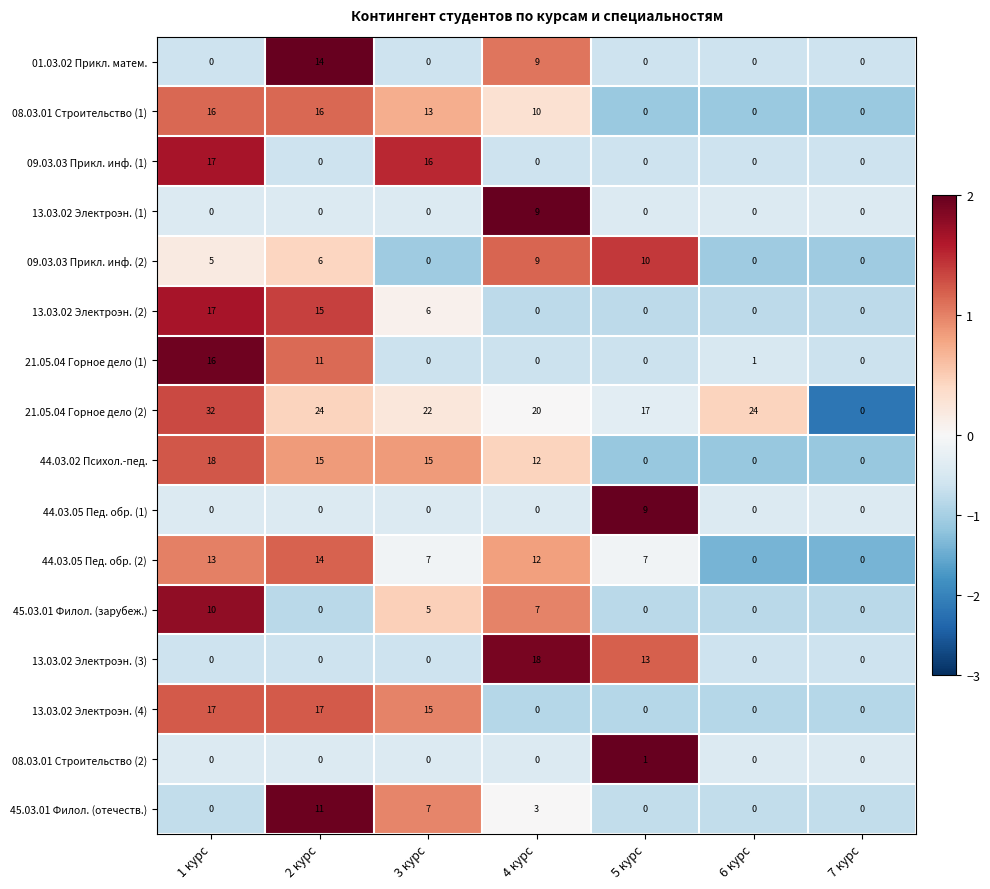

At which category is the sum across all series the highest?

1 курс